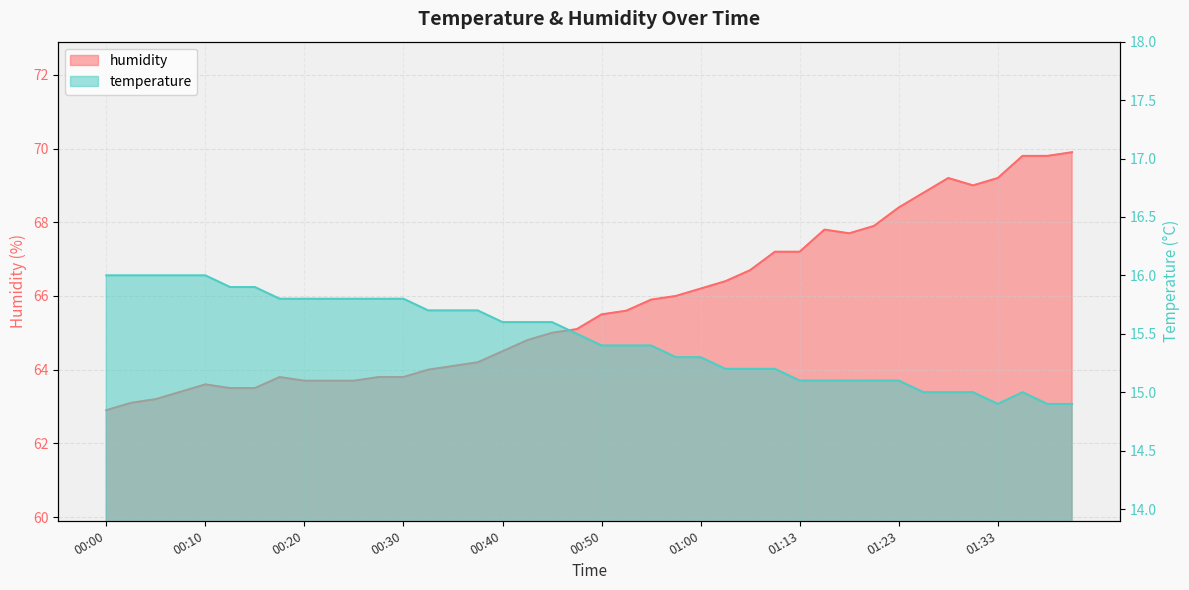

What is the sum of the humidity values at 00:30 and 01:16?

131.6